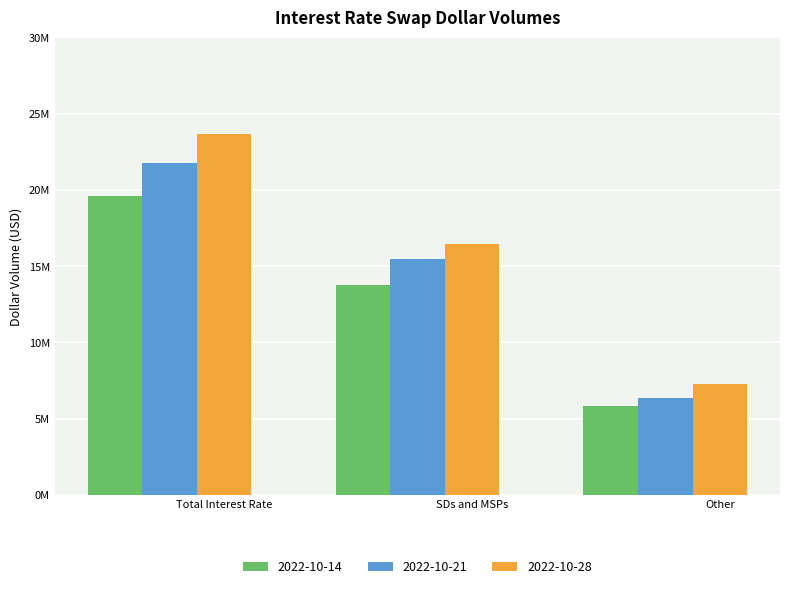

What is the difference between the highest and lowest values at SDs and MSPs?

2654249